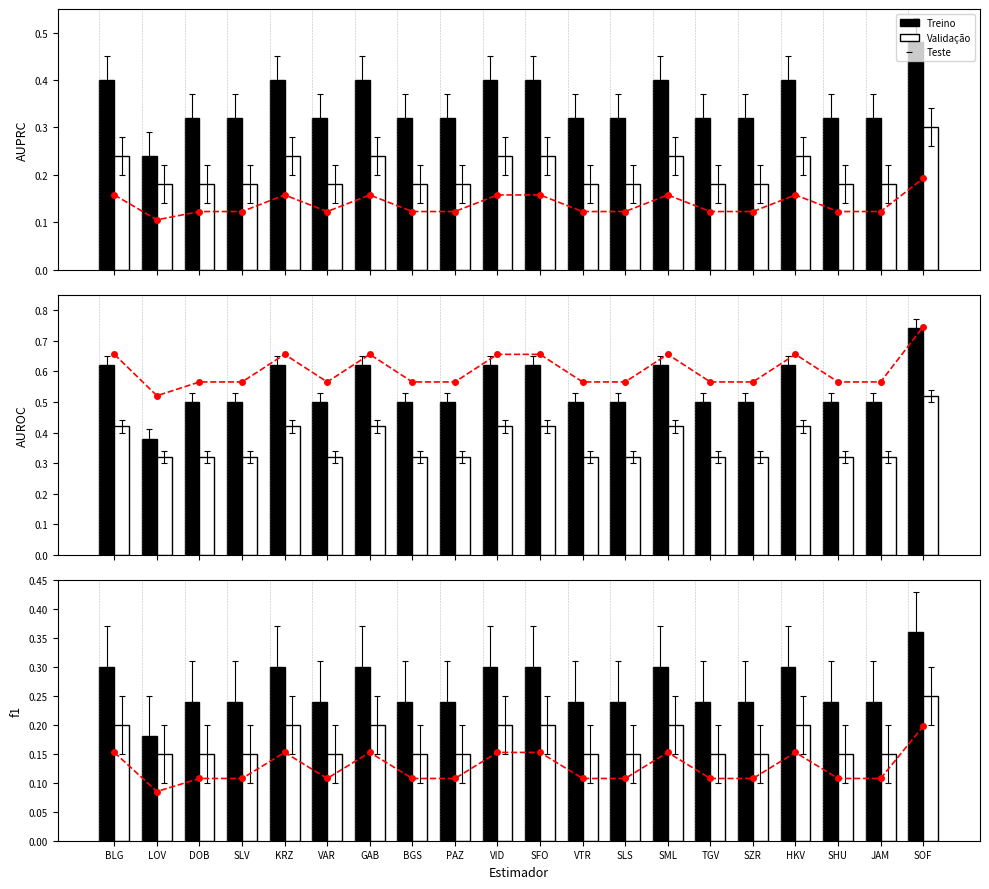

What is the value of the Validação bar at the 1st from the left?

0.2